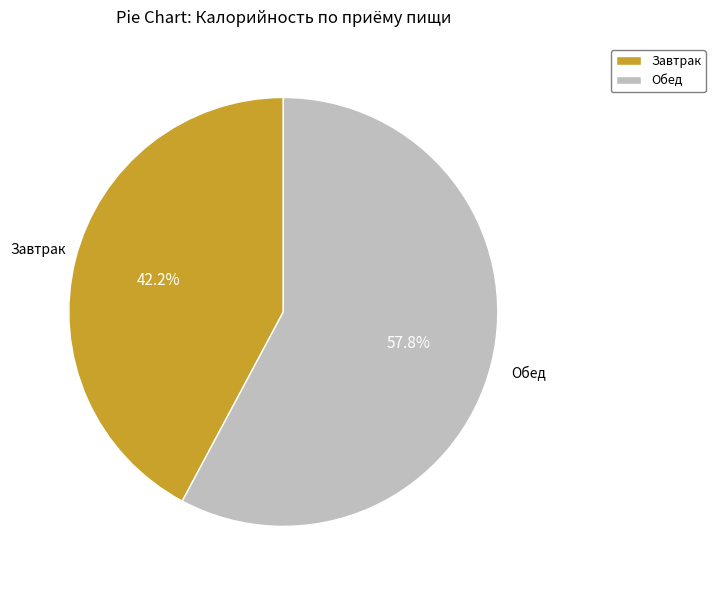

How much of the chart is everything except Завтрак?

57.8%